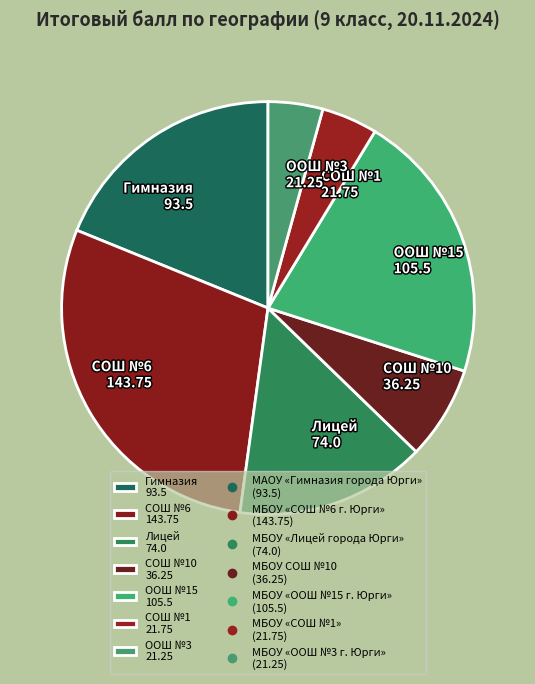

Do ООШ №3 21.25 and Гимназия 93.5 together represent more than half of the pie?

No